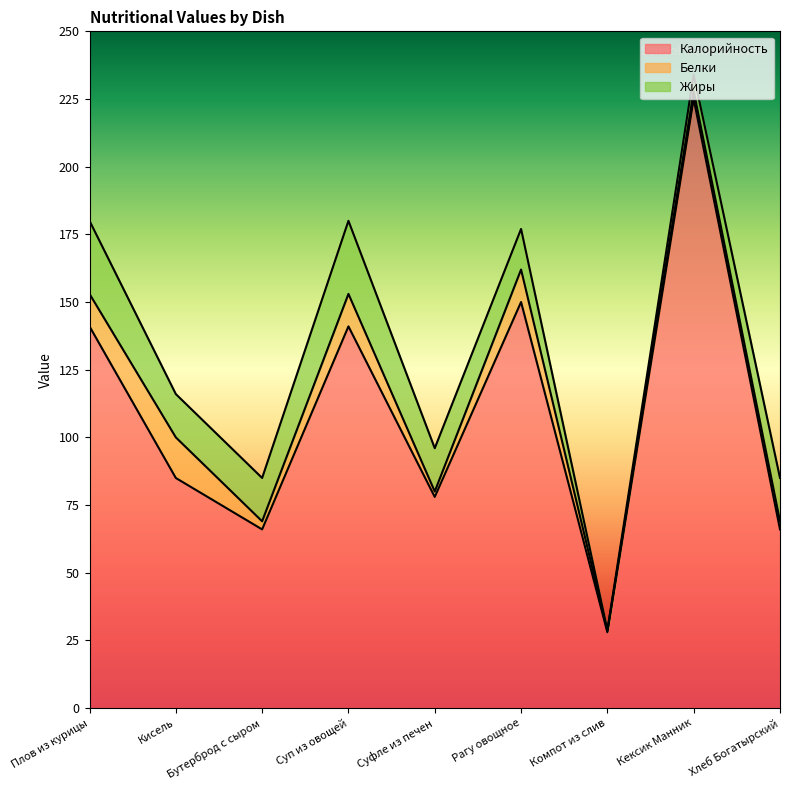

The Жиры series shows 0.1 at Компот из слив. True or false?

False